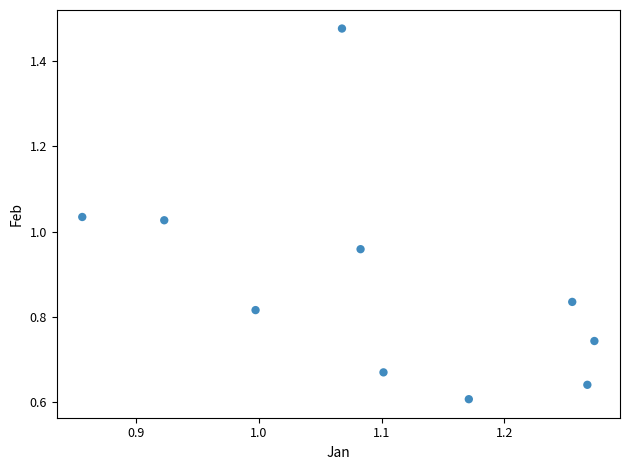

What is the range of Y values (max minus min)?

0.9